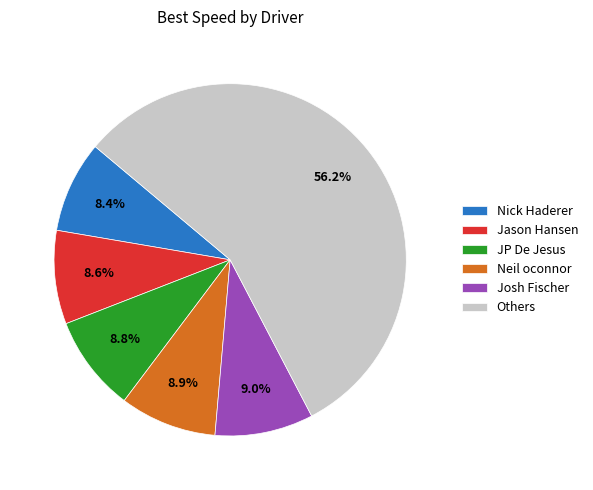

True or false: Neil oconnor accounts for 9% of the total.

True